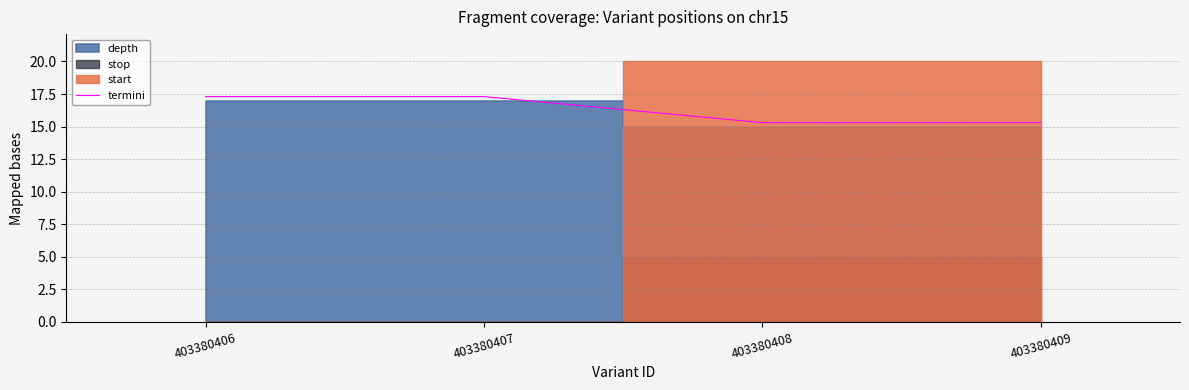

Does the chart display data point markers on the line(s)?

No